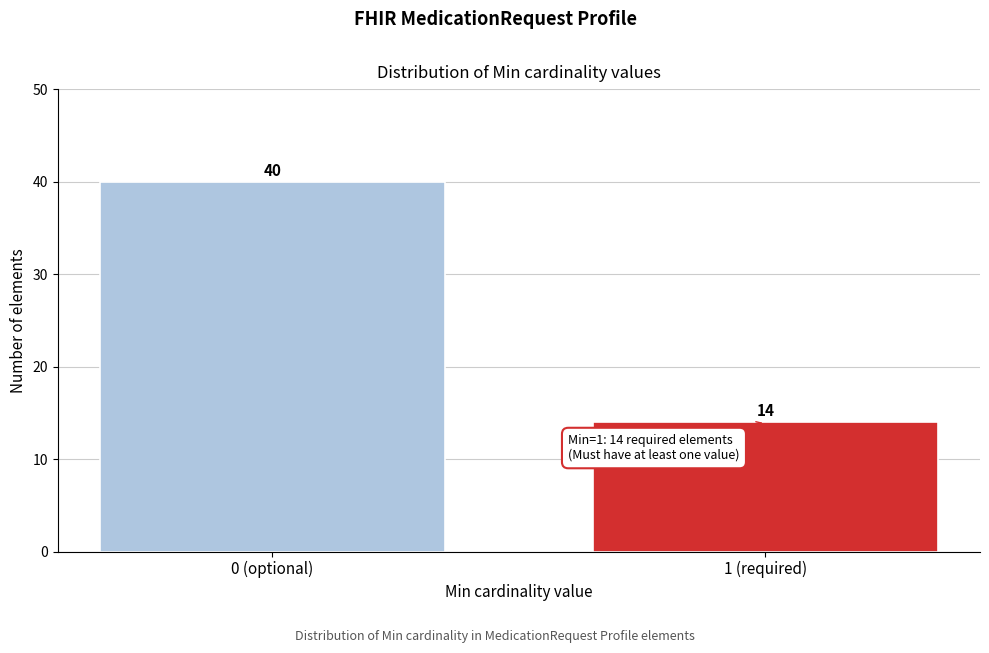

Reading right to left, extract all data points from this chart.

1 (required)=14	0 (optional)=40